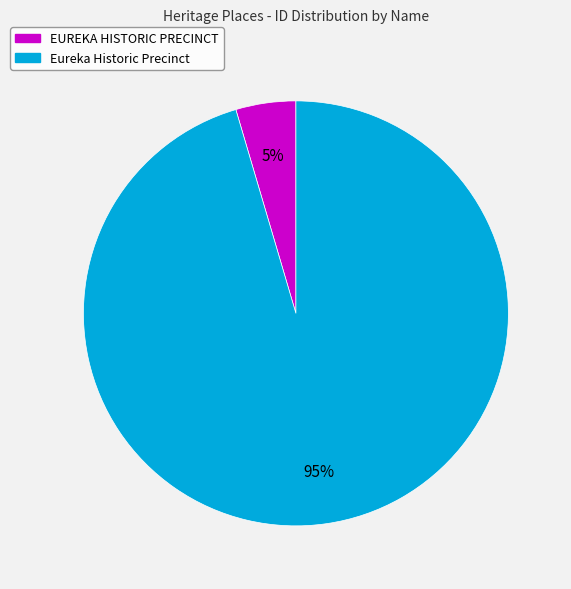

Count the number of slices in the pie.

2